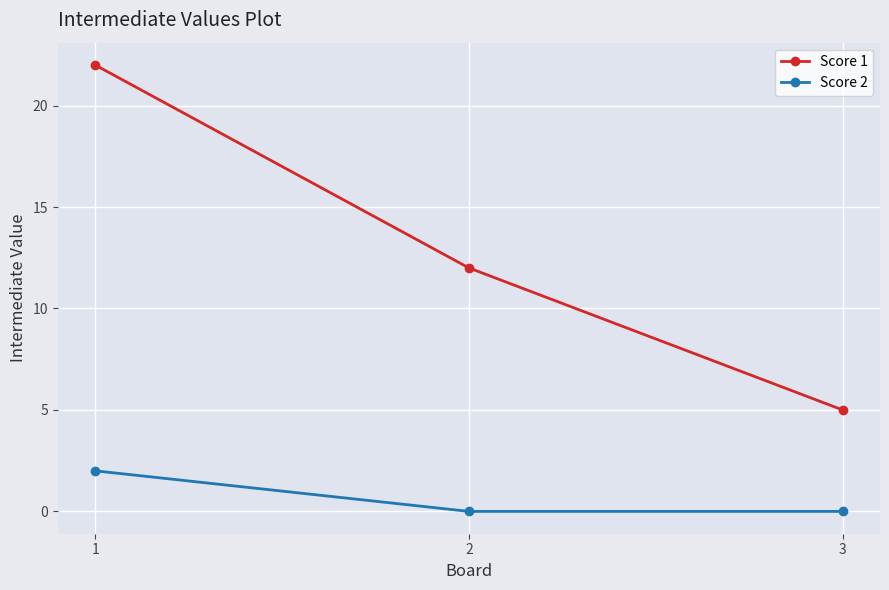

List the labels in order of Score 1 value, smallest first.

3, 2, 1